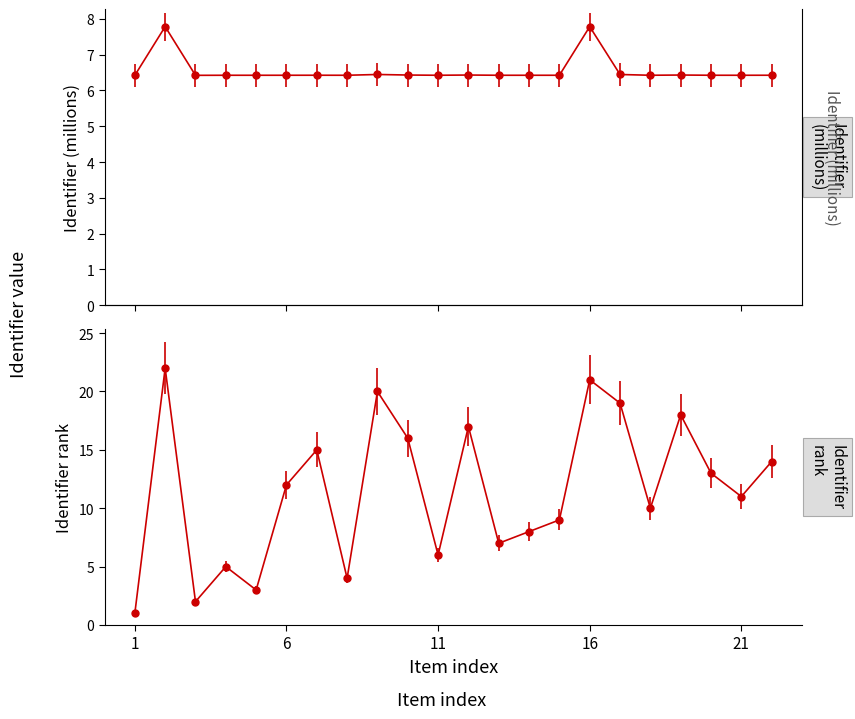

What is the average value?

6.6